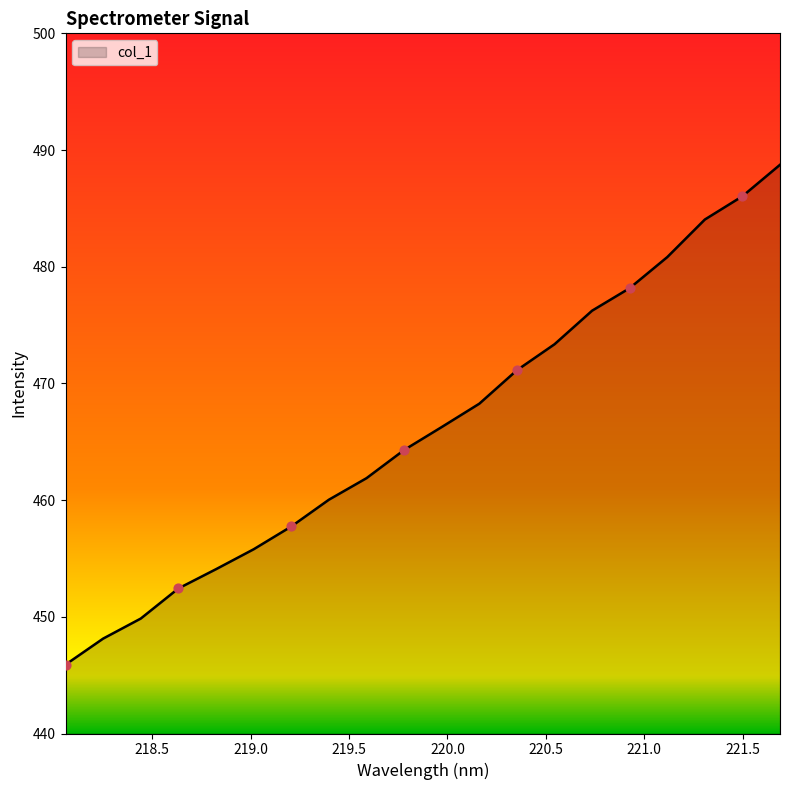

What is the smallest value displayed?

445.9